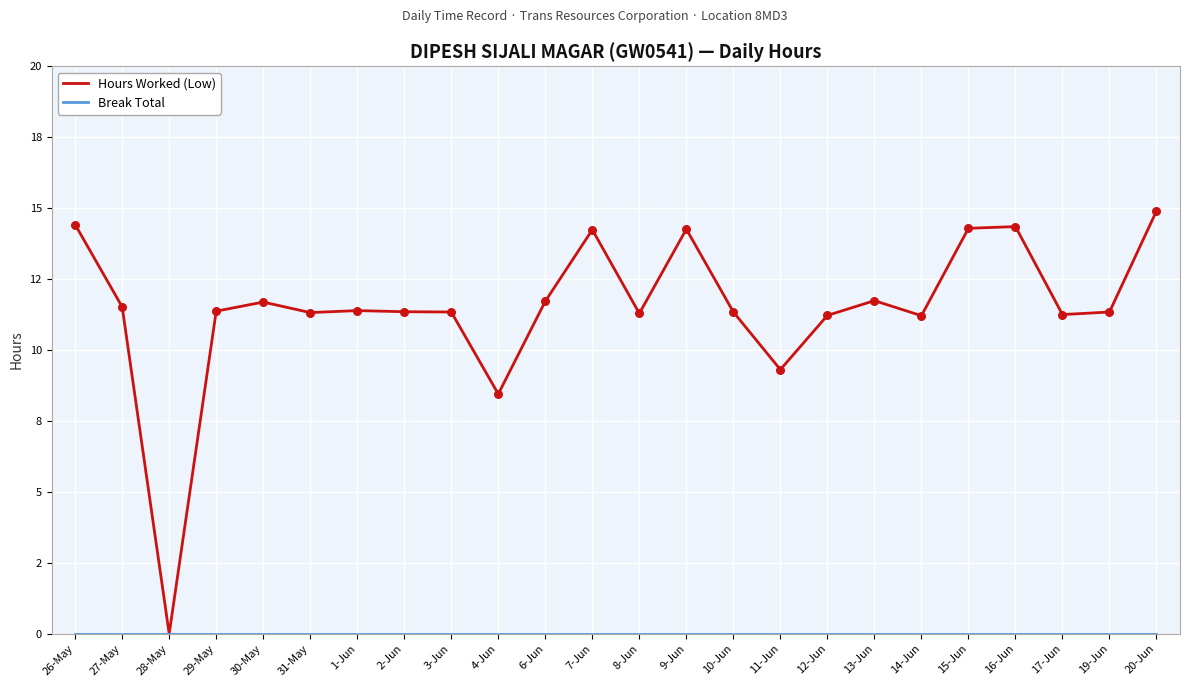

Is the value of Hours Worked (Low) at 1-Jun greater than the value of Break Total at 2-Jun?

Yes